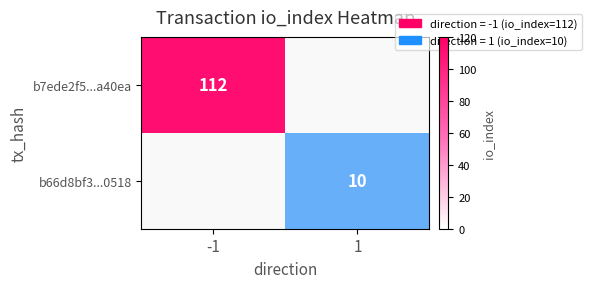

Rank the series by their maximum value, from lowest to highest.

b7ede2f5...a40ea, b66d8bf3...0518